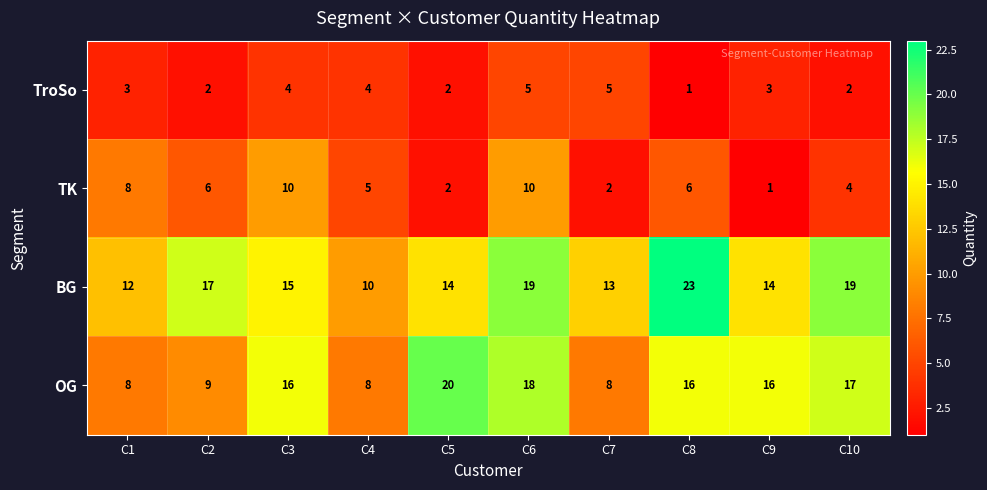

What is the difference between the TK values at C7 and C3?

8